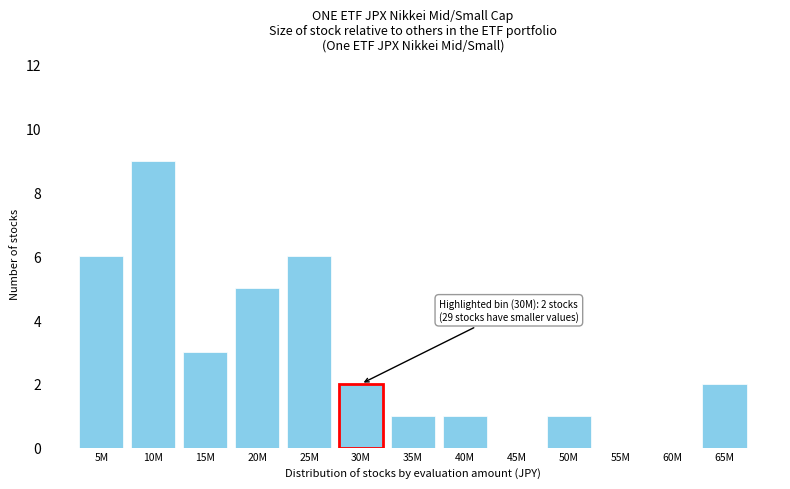

Reading right to left, extract all data points from this chart.

65M=2	60M=0	55M=0	50M=1	45M=0	40M=1	35M=1	30M=2	25M=6	20M=5	15M=3	10M=9	5M=6